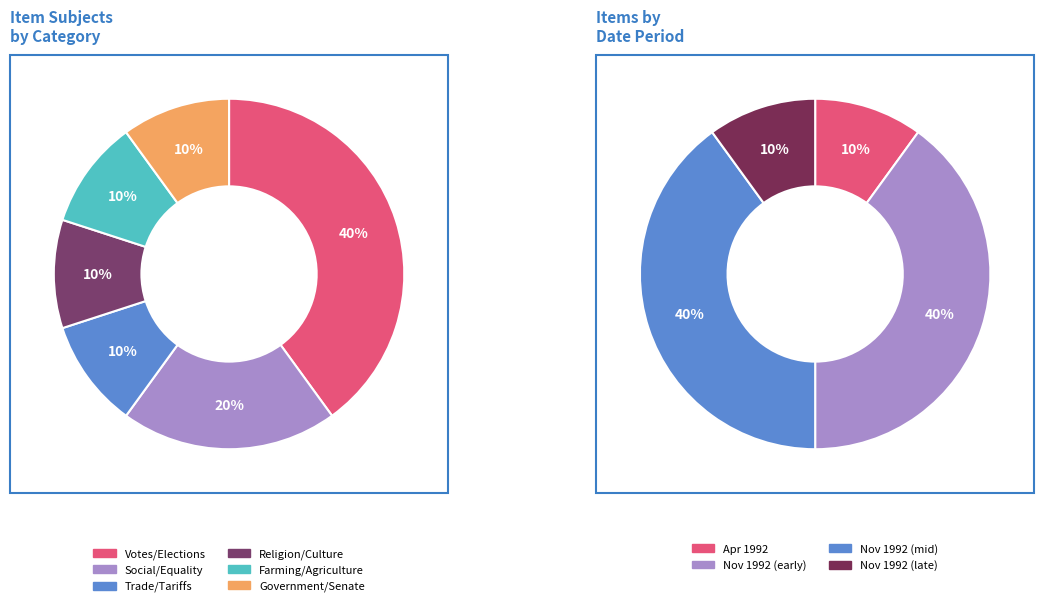

Is Presidents the majority of the pie?

No